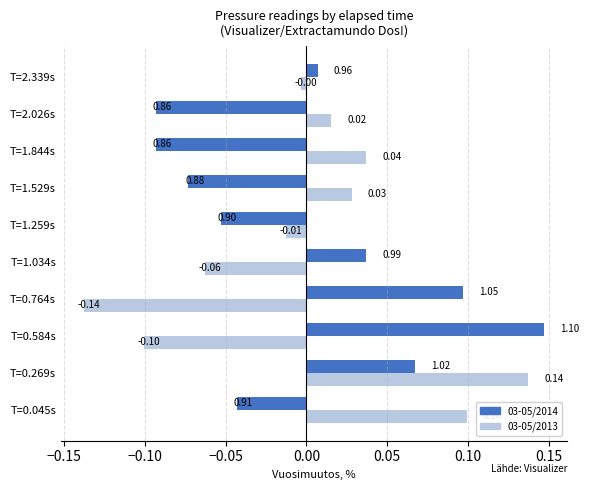

Rank the series by their maximum value, from highest to lowest.

03-05/2014, 03-05/2013